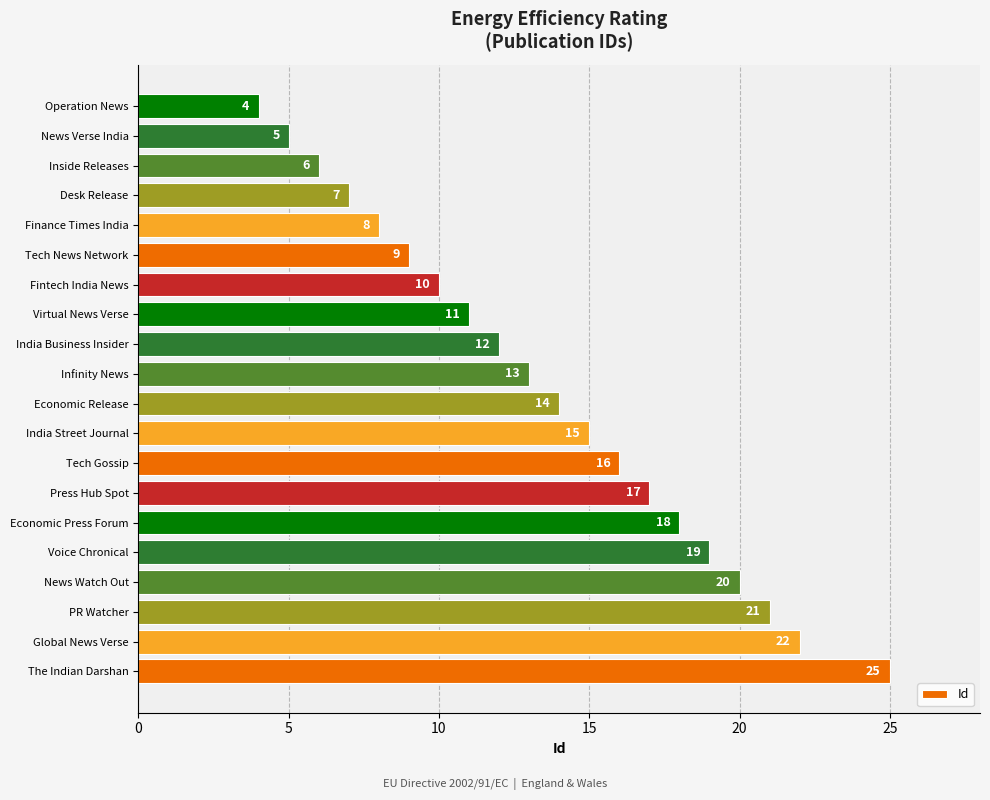

What is the difference between the maximum and second lowest values?

20